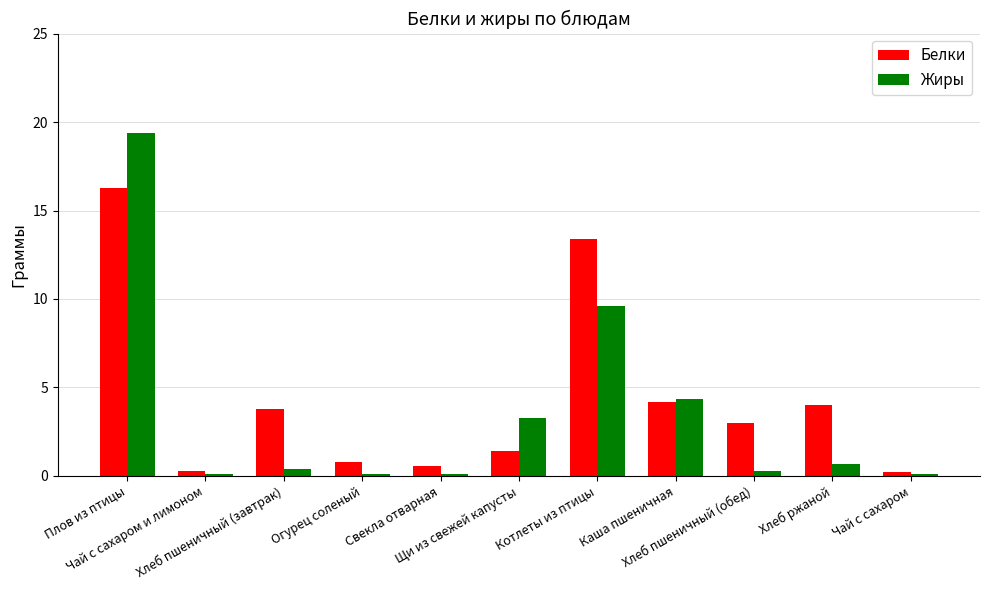

What is the difference between the maximum and minimum values in the Жиры series?

19.3